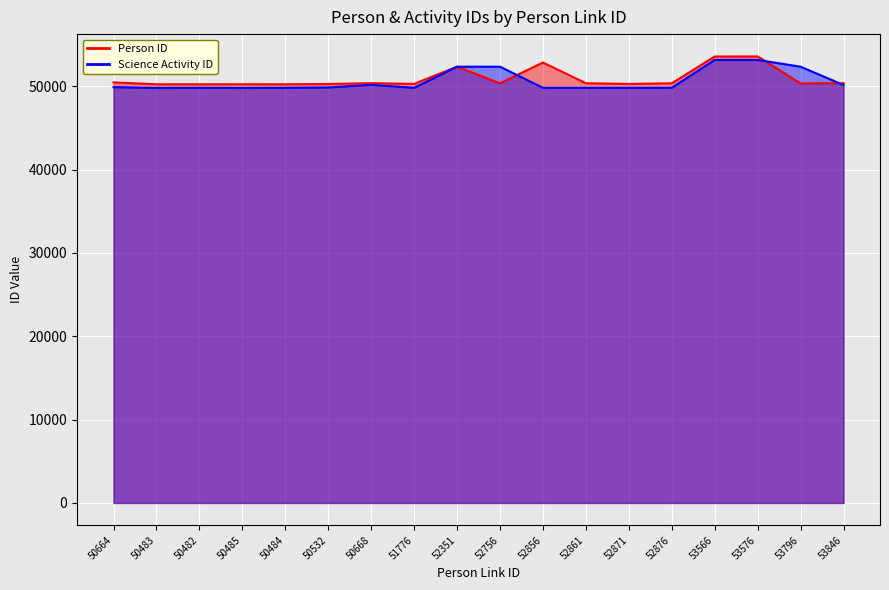

What is the sum of the Person ID values at 52756 and 53846?

100712